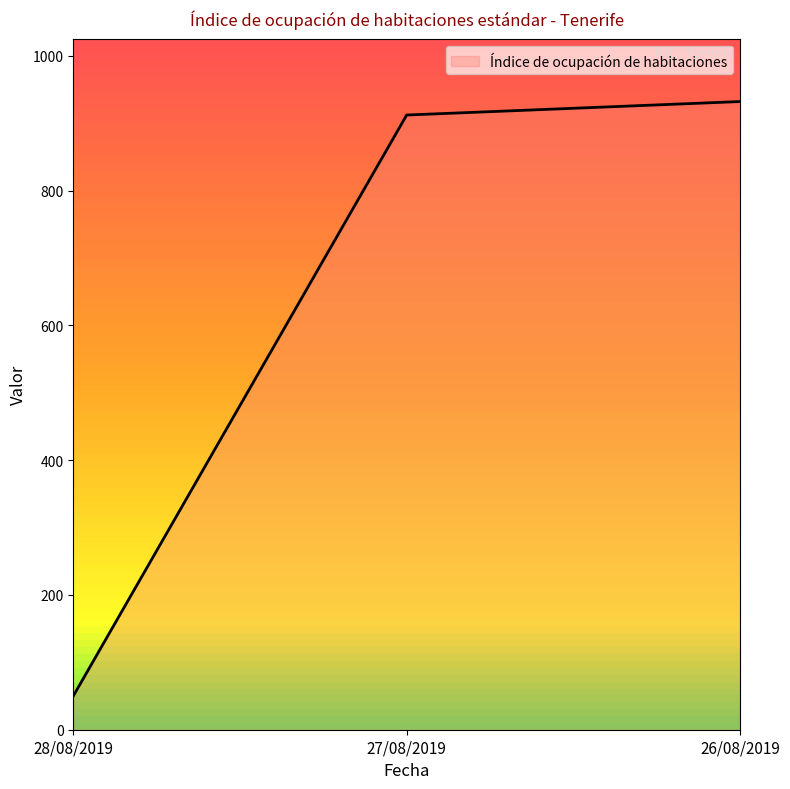

What is the change in value from 28/08/2019 to 27/08/2019?

+862